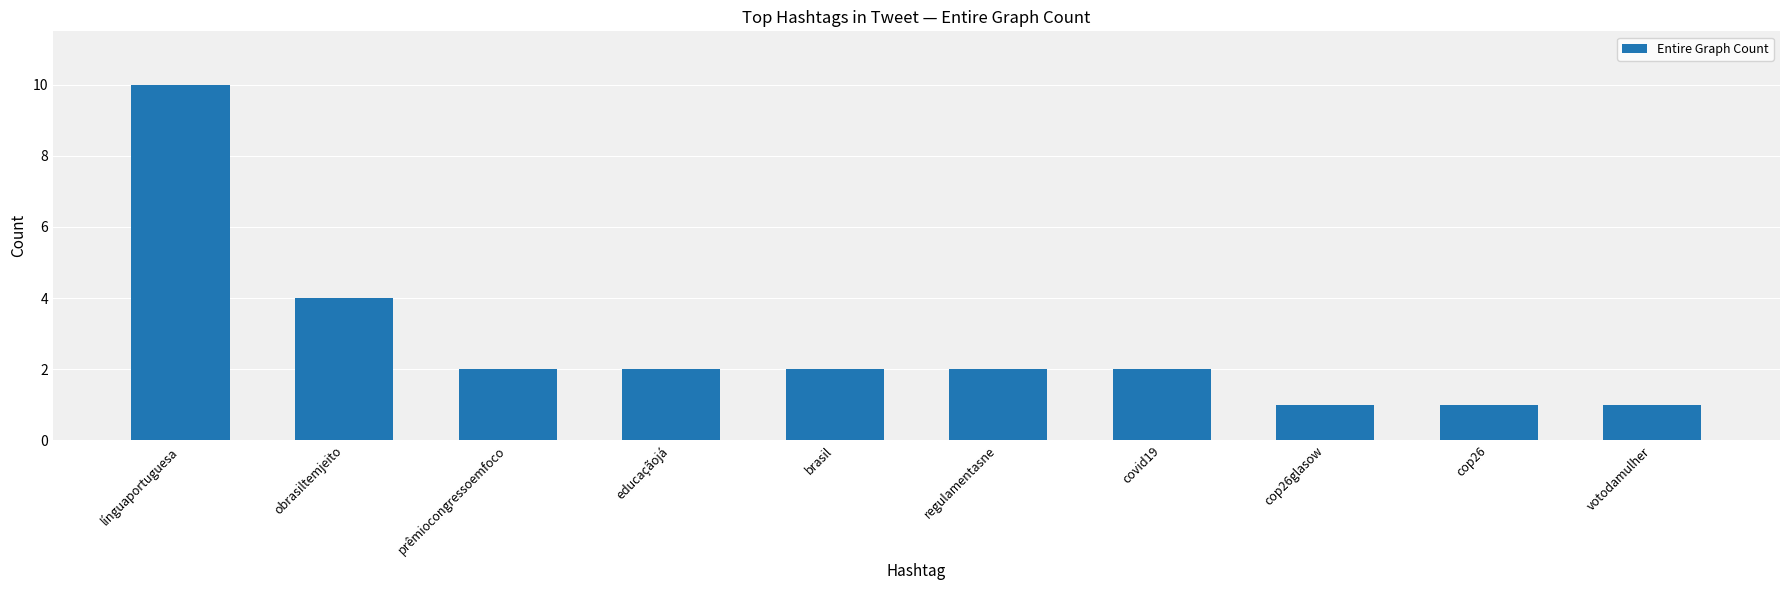

Approximately how many times larger is the value at obrasiltemjeito compared to regulamentasne?

2.0